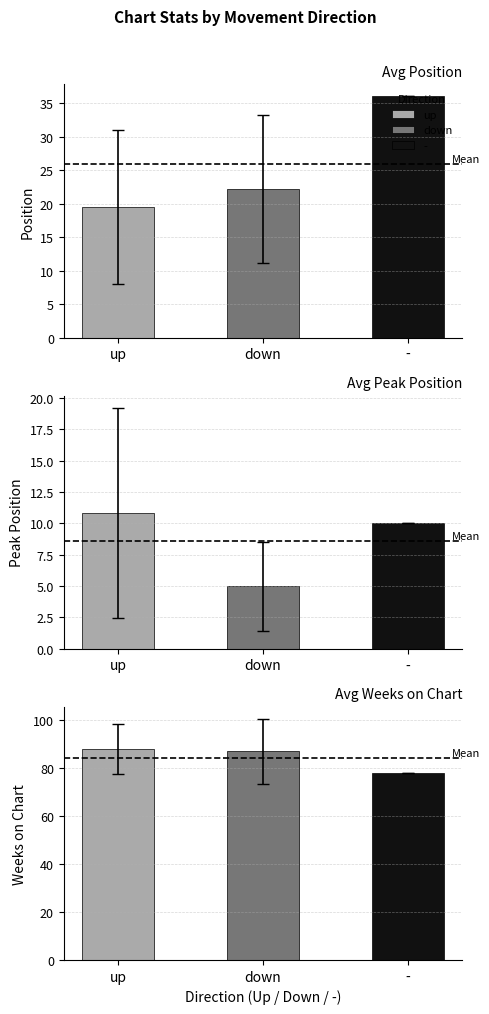

What are all the series names shown in the legend?

up, down, -